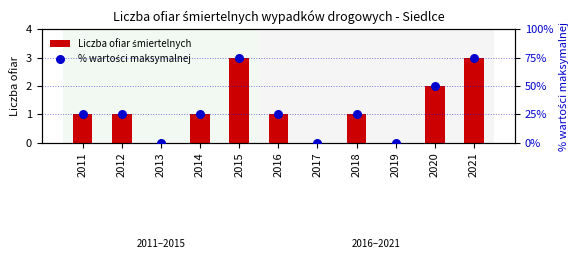

Which series has the largest total across all categories?

% wartości maksymalnej